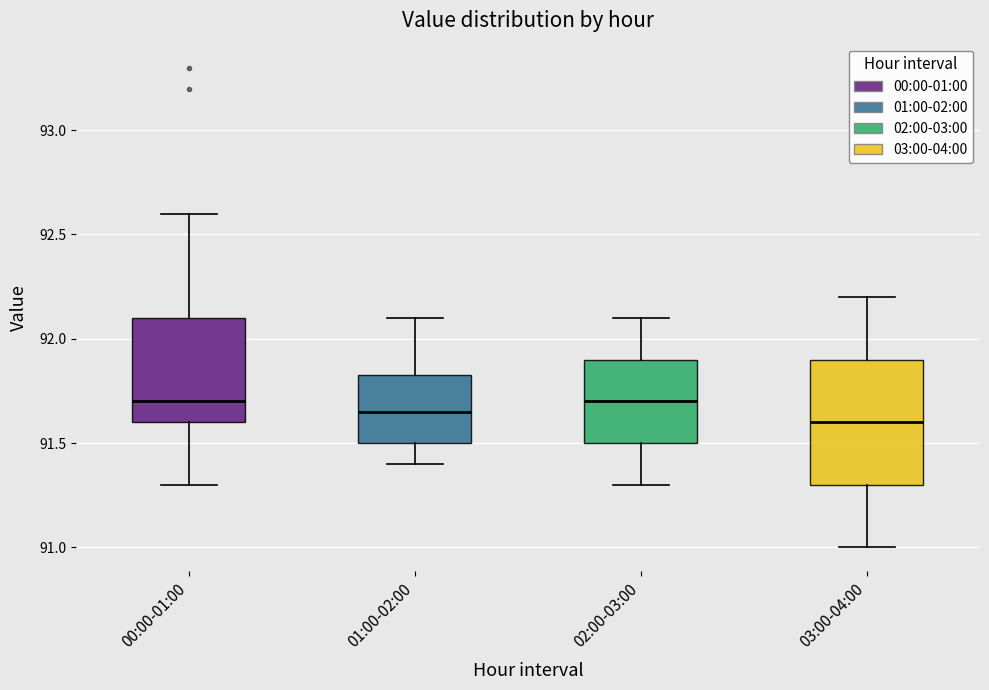

Where is the lower edge of the box for 03:00-04:00 on the y-axis? The values are not printed on the chart, so give them approximately, as read against the axis.

91.30